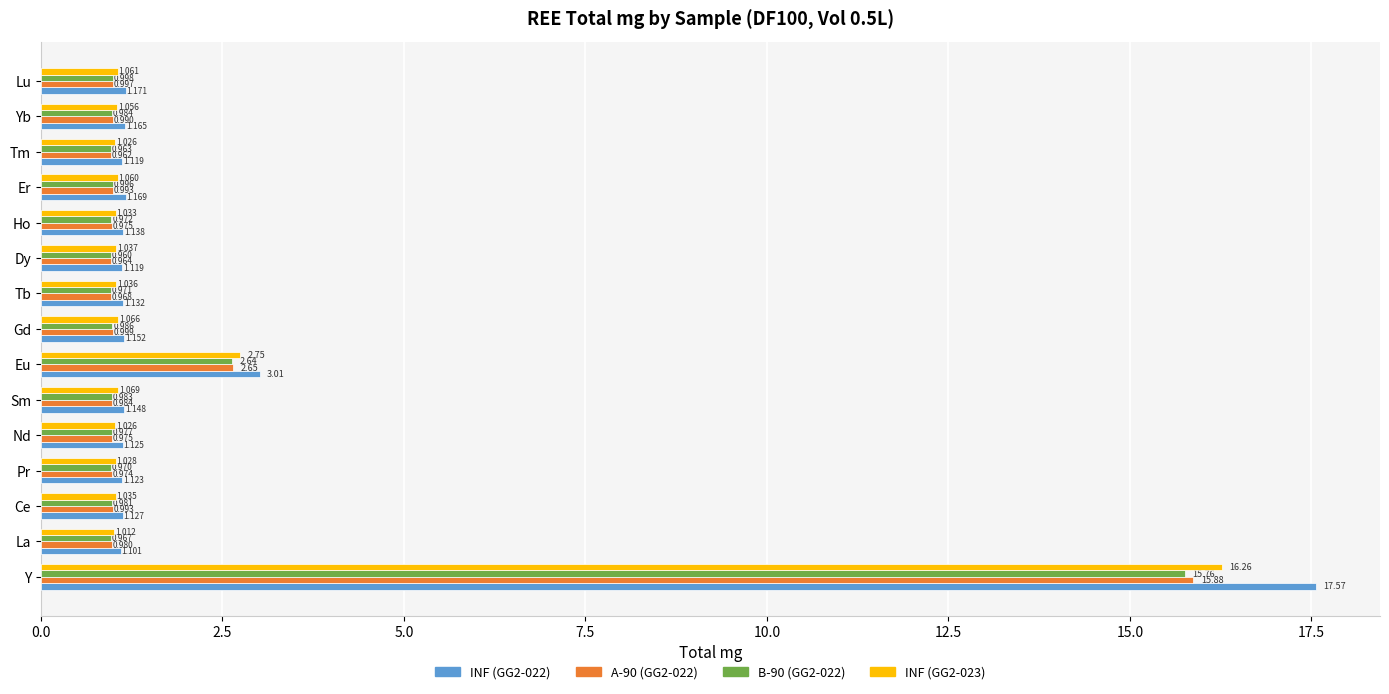

List the labels in order of B-90 (GG2-022) value, largest first.

Y, Eu, Lu, Er, Gd, Yb, Sm, Ce, Nd, Ho, Tb, Pr, La, Tm, Dy